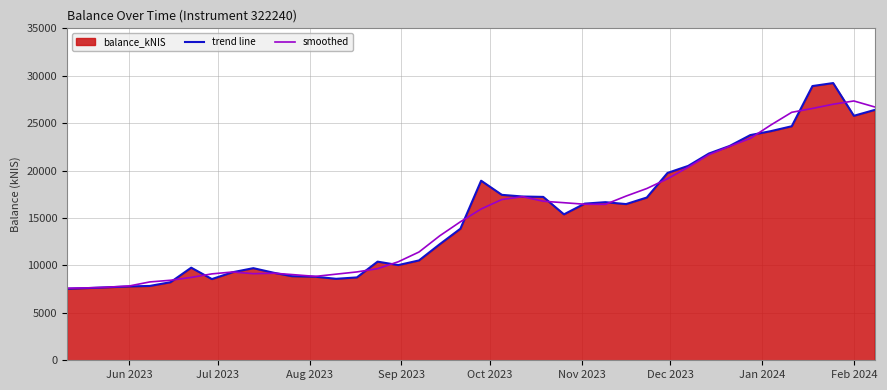

True or false: trend line has more than 2 points higher than both neighbors.

True